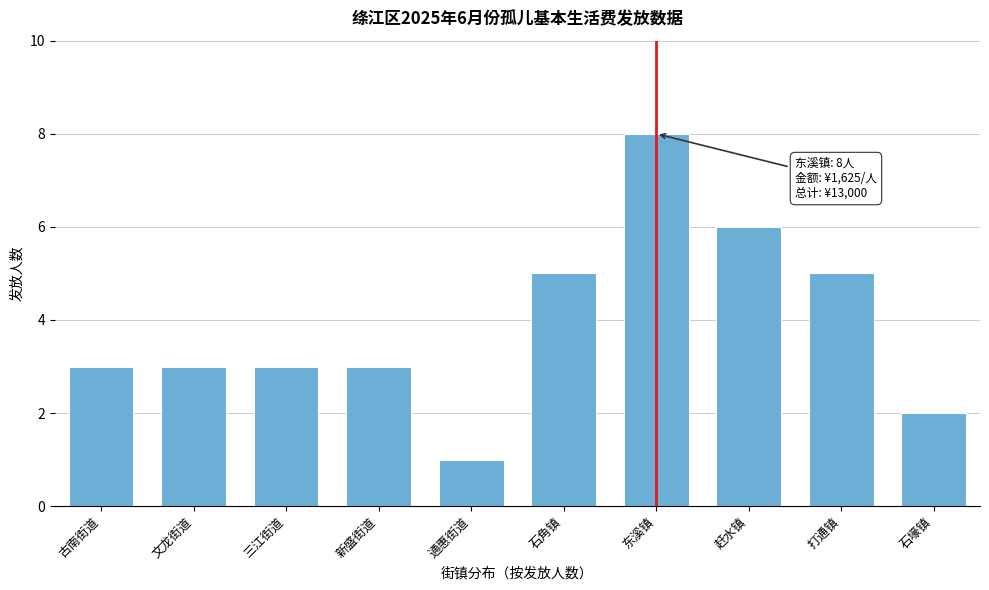

Reading right to left, extract all data points from this chart.

石壕镇=2	打通镇=5	赶水镇=6	东溪镇=8	石角镇=5	通惠街道=1	新盛街道=3	三江街道=3	文龙街道=3	古南街道=3